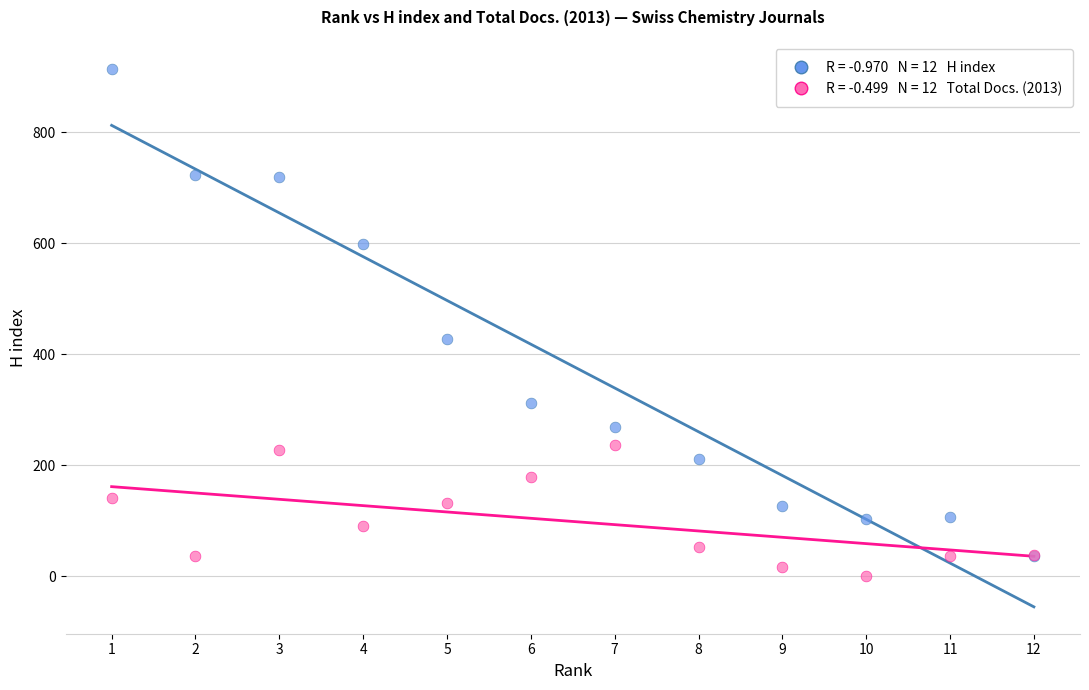

Across all series, what Y value is closest to 456?

427